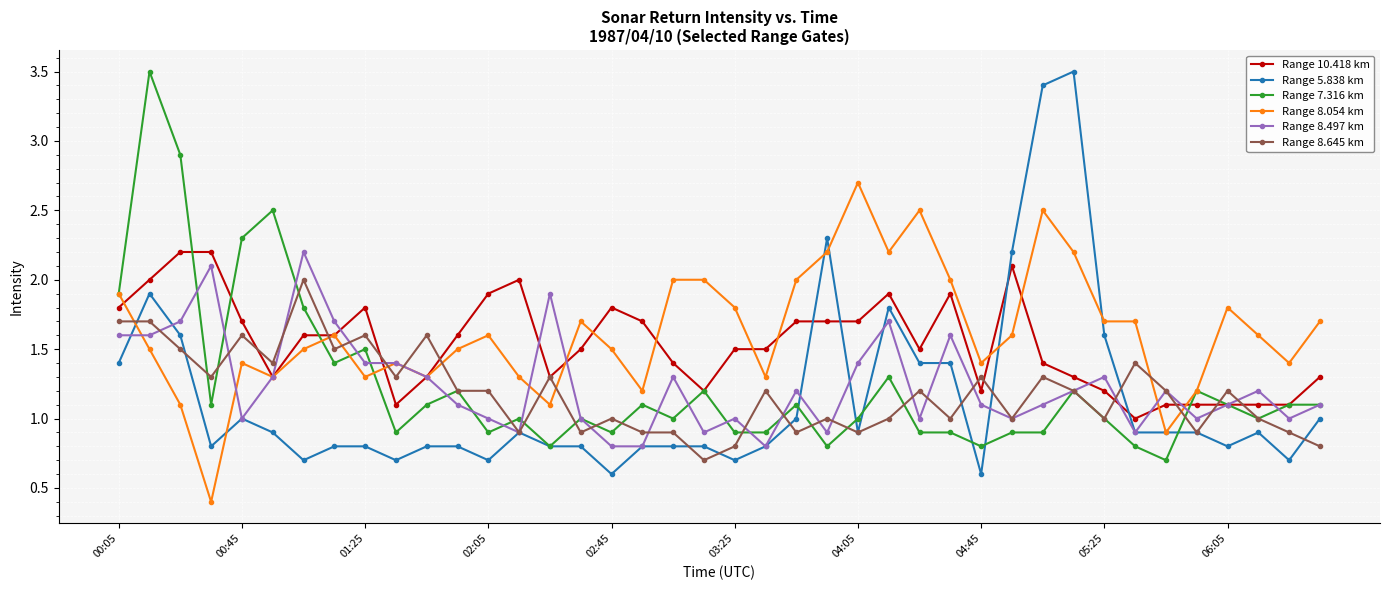

What is the lowest value of the Range 8.645 km series?

0.7